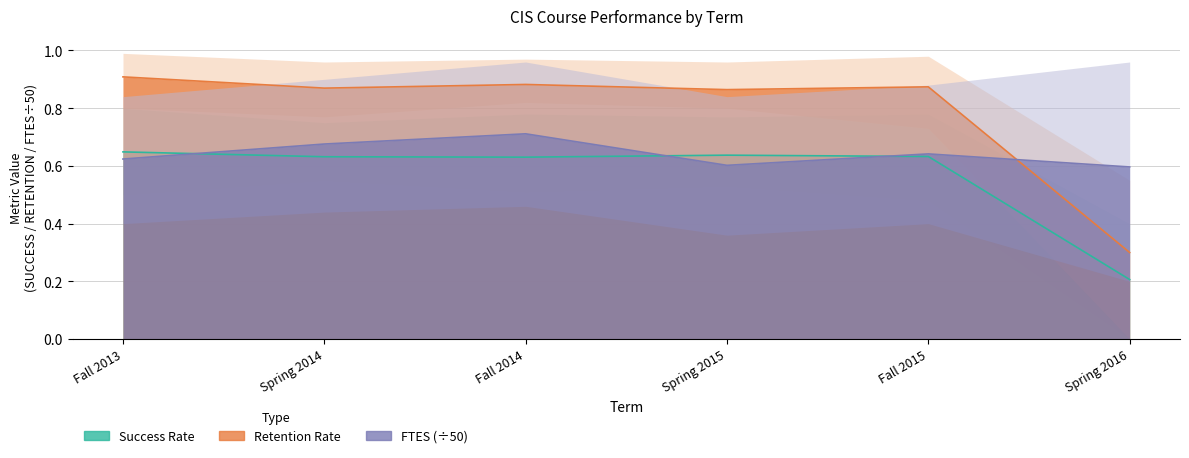

What is the label of the 6th point from the right?

Fall 2013